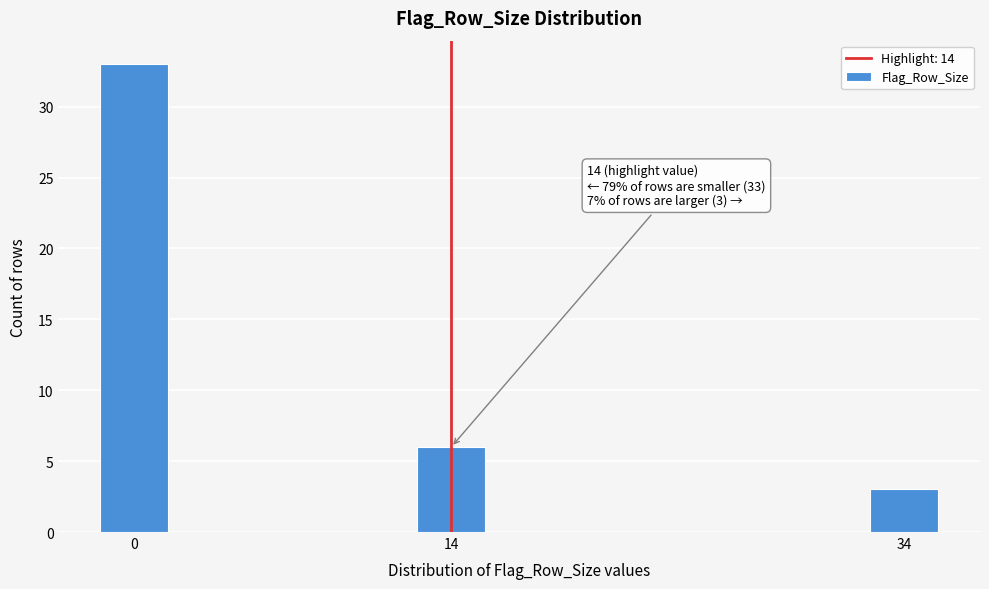

Reading left to right, what are all the values shown in this chart?

0=33	14=6	34=3